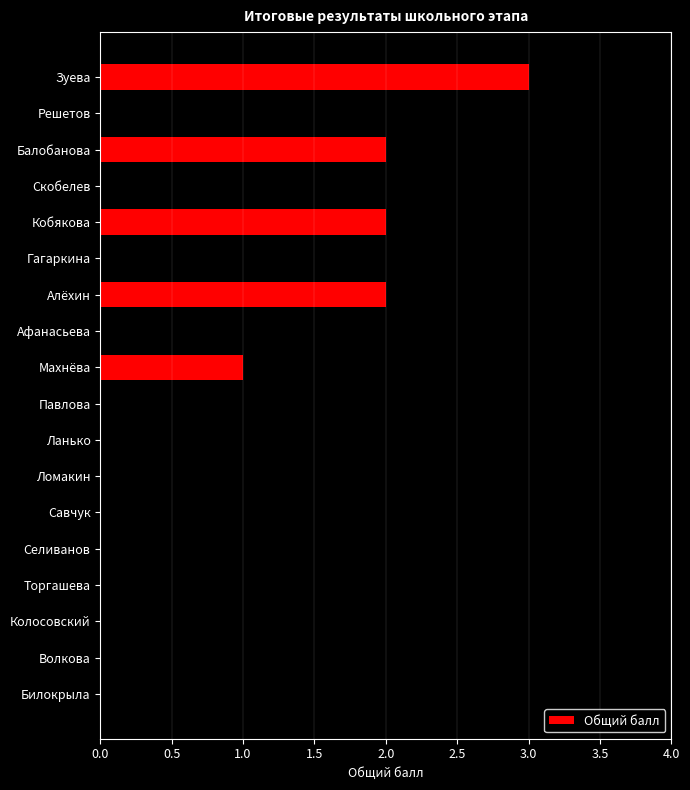

What is the greatest value displayed?

3